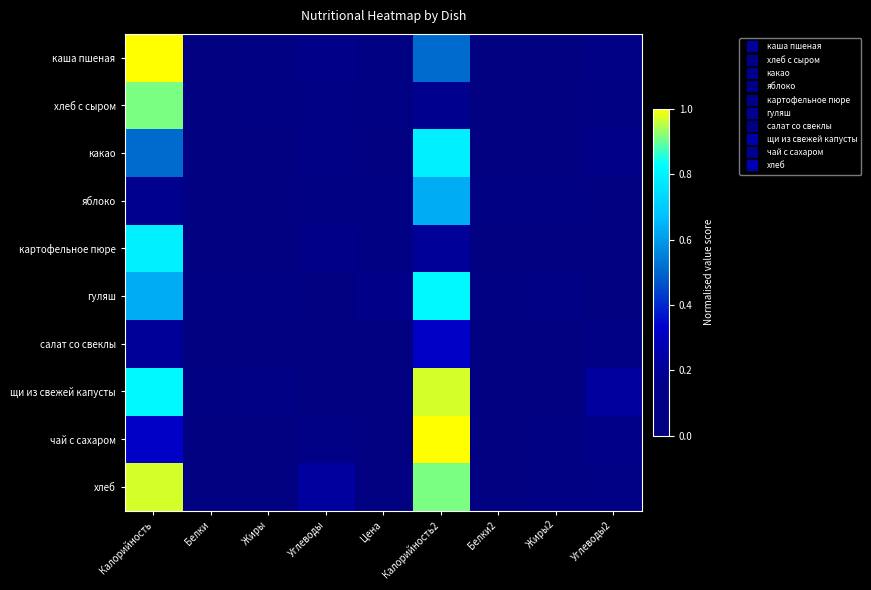

Reading left to right, transcribe all the data shown in this chart.

каша пшеная: Калорийность=1.0	Белки=0.0	Жиры=0.0	Углеводы=0.1	Цена=0.1	Калорийность2=0.5	Белки2=0.0	Жиры2=0.0	Углеводы2=0.1
хлеб с сыром: Калорийность=0.9	Белки=0.0	Жиры=0.0	Углеводы=0.1	Цена=0.1	Калорийность2=0.2	Белки2=0.0	Жиры2=0.0	Углеводы2=0.0
какао: Калорийность=0.5	Белки=0.0	Жиры=0.0	Углеводы=0.1	Цена=0.0	Калорийность2=0.8	Белки2=0.0	Жиры2=0.0	Углеводы2=0.1
яблоко: Калорийность=0.2	Белки=0.0	Жиры=0.0	Углеводы=0.0	Цена=0.0	Калорийность2=0.6	Белки2=0.0	Жиры2=0.1	Углеводы2=0.0
картофельное пюре: Калорийность=0.8	Белки=0.0	Жиры=0.0	Углеводы=0.1	Цена=0.0	Калорийность2=0.2	Белки2=0.0	Жиры2=0.0	Углеводы2=0.0
гуляш: Калорийность=0.6	Белки=0.0	Жиры=0.1	Углеводы=0.0	Цена=0.1	Калорийность2=0.8	Белки2=0.0	Жиры2=0.1	Углеводы2=0.0
салат со свеклы: Калорийность=0.2	Белки=0.0	Жиры=0.0	Углеводы=0.0	Цена=0.0	Калорийность2=0.3	Белки2=0.0	Жиры2=0.0	Углеводы2=0.1
щи из свежей капусты: Калорийность=0.8	Белки=0.0	Жиры=0.1	Углеводы=0.0	Цена=0.0	Калорийность2=1.0	Белки2=0.0	Жиры2=0.0	Углеводы2=0.2
чай с сахаром: Калорийность=0.3	Белки=0.0	Жиры=0.0	Углеводы=0.1	Цена=0.0	Калорийность2=1.0	Белки2=0.0	Жиры2=0.0	Углеводы2=0.1
хлеб: Калорийность=1.0	Белки=0.0	Жиры=0.0	Углеводы=0.2	Цена=0.0	Калорийность2=0.9	Белки2=0.0	Жиры2=0.0	Углеводы2=0.1